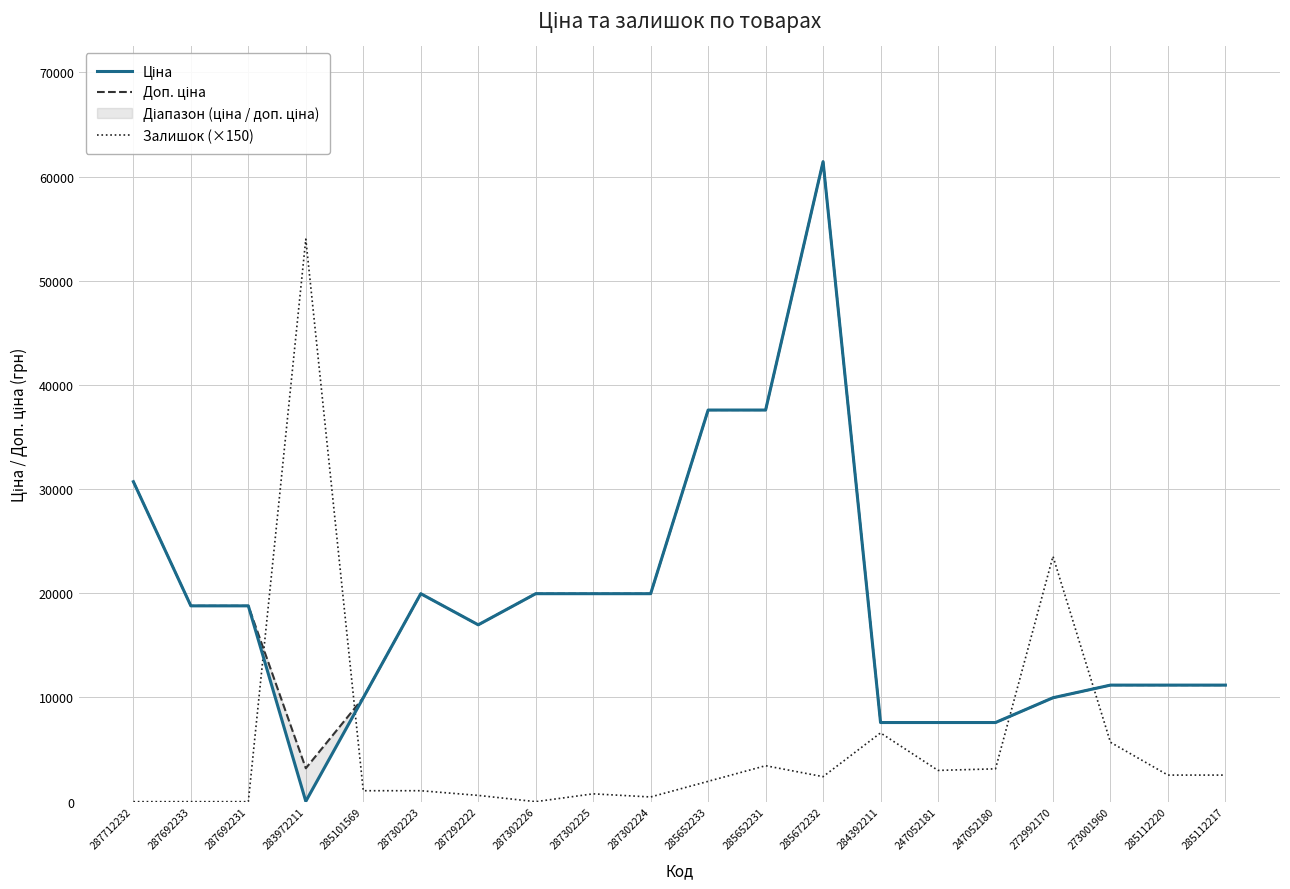

True or false: Доп. ціна and Ціна cross at least once.

False